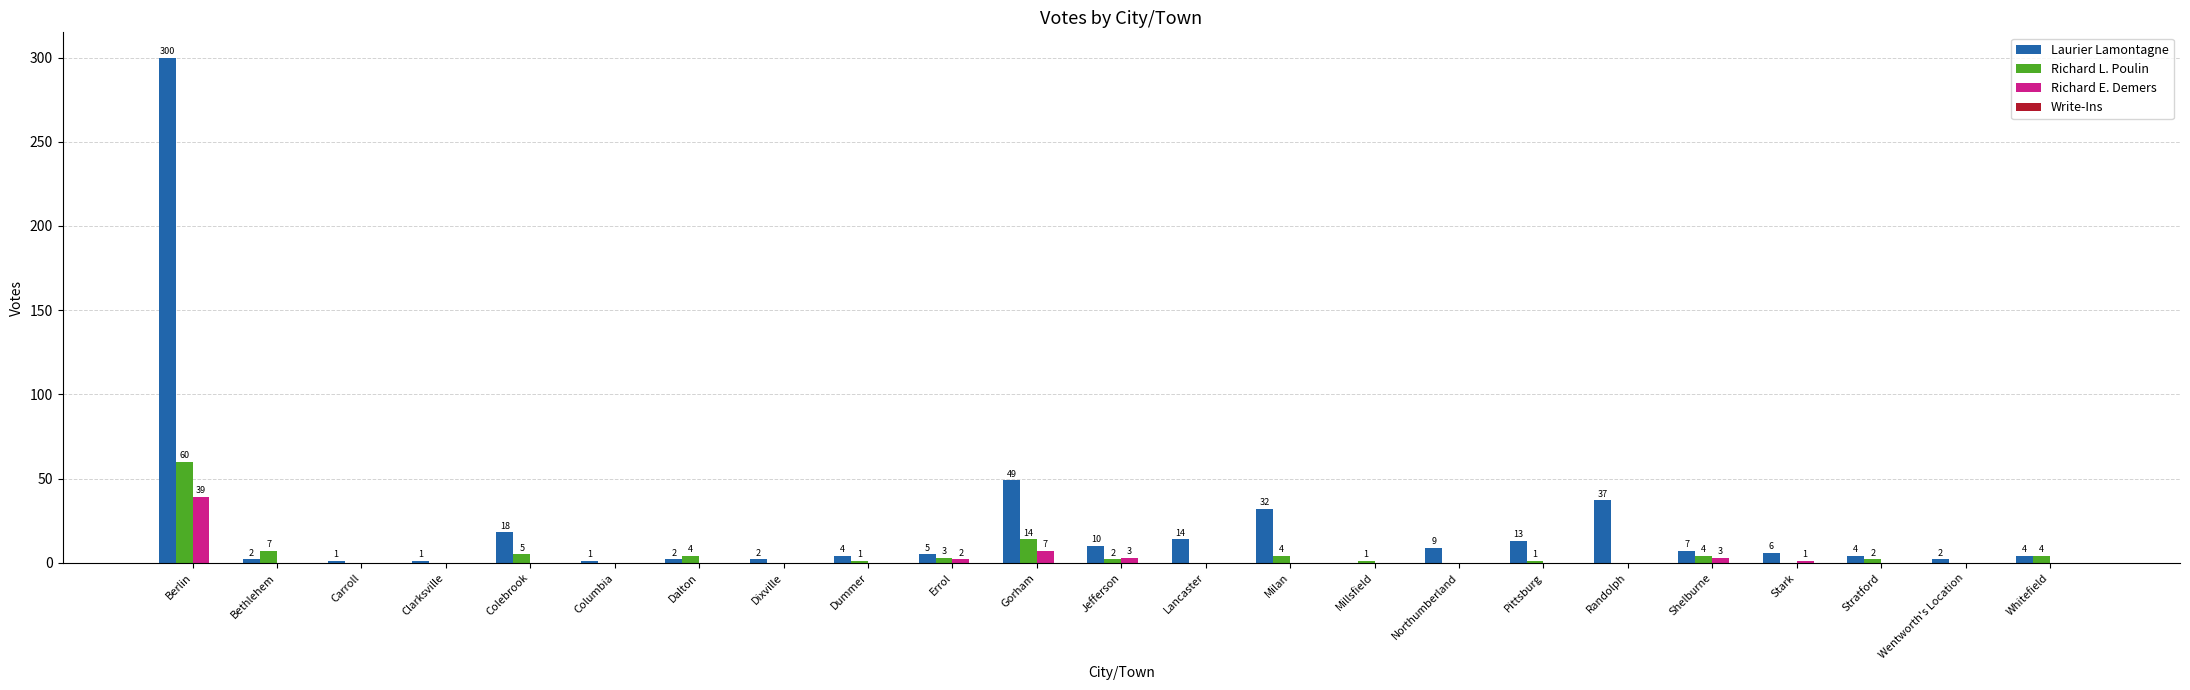

Which category has the highest value in the Richard L. Poulin series?

Berlin